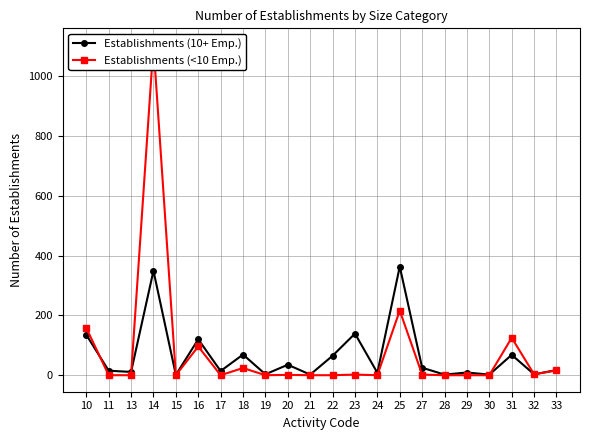

What is the maximum value shown in the chart?

1104